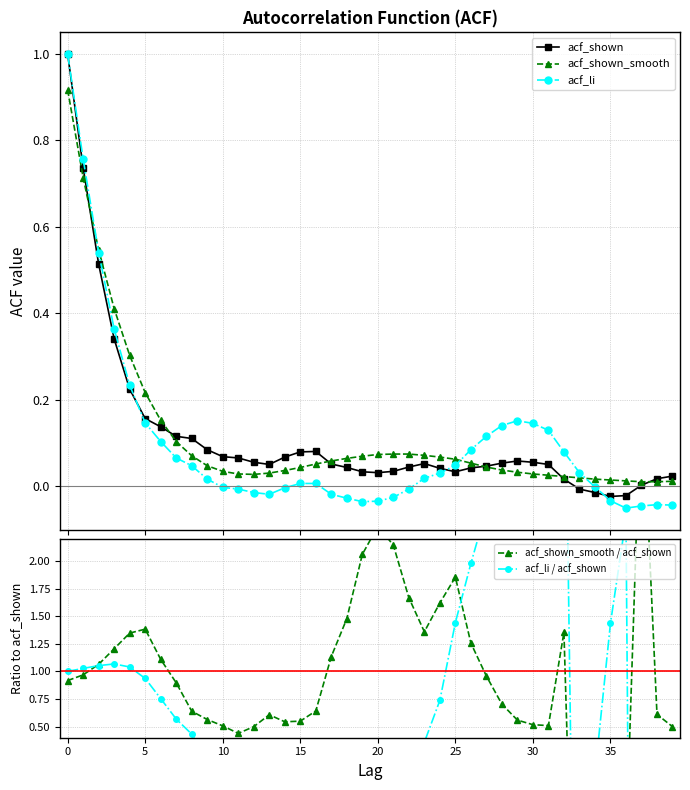

True or false: acf_shown_smooth / acf_shown has more than 1 points higher than both neighbors.

True